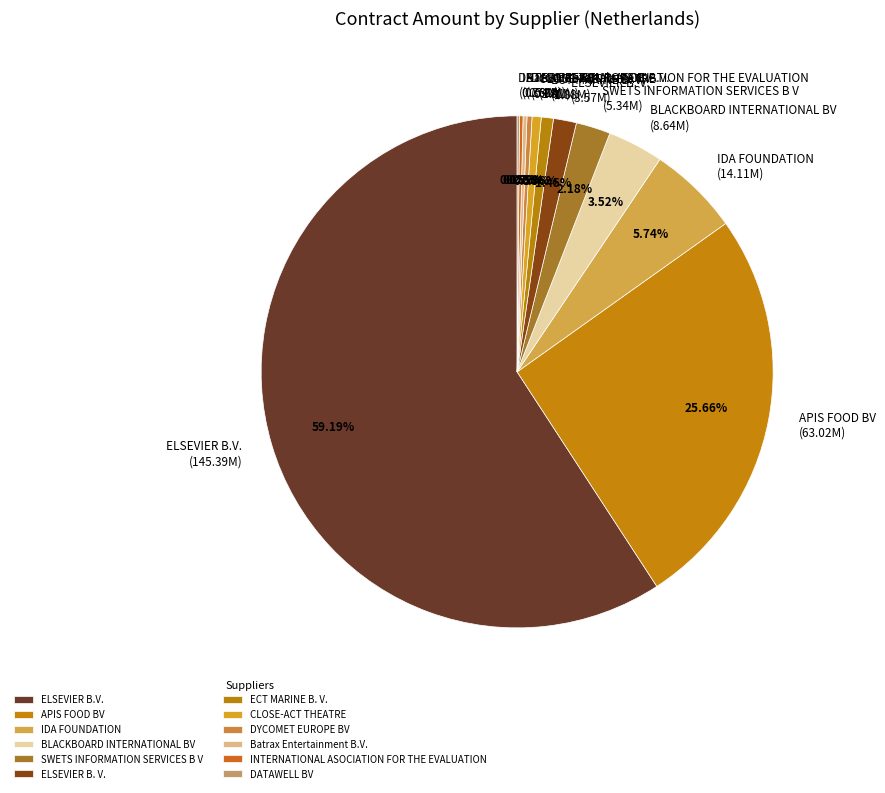

Does DYCOMET EUROPE BV represent more than half of the total?

No